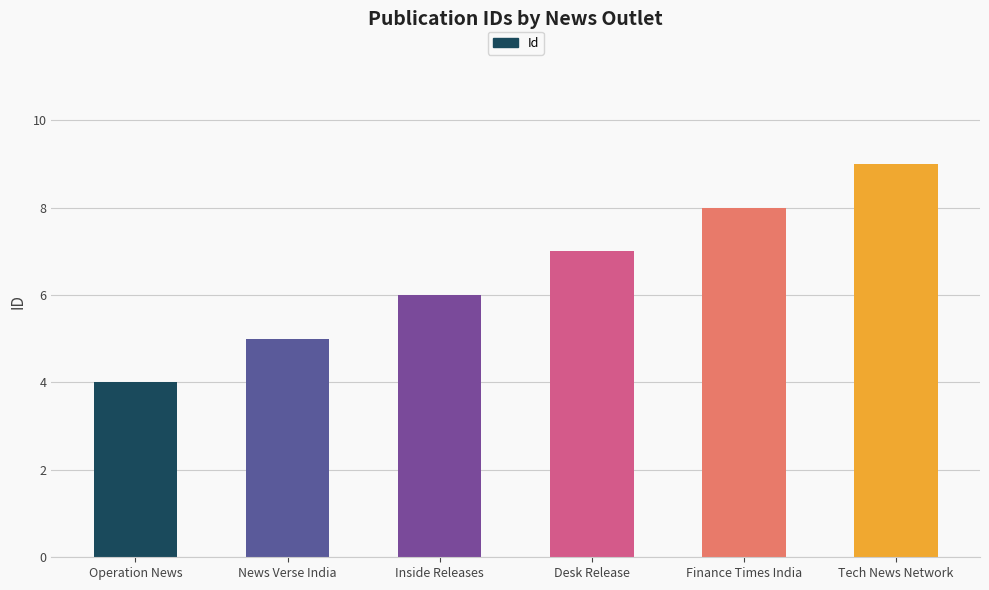

Read the value at Desk Release.

7